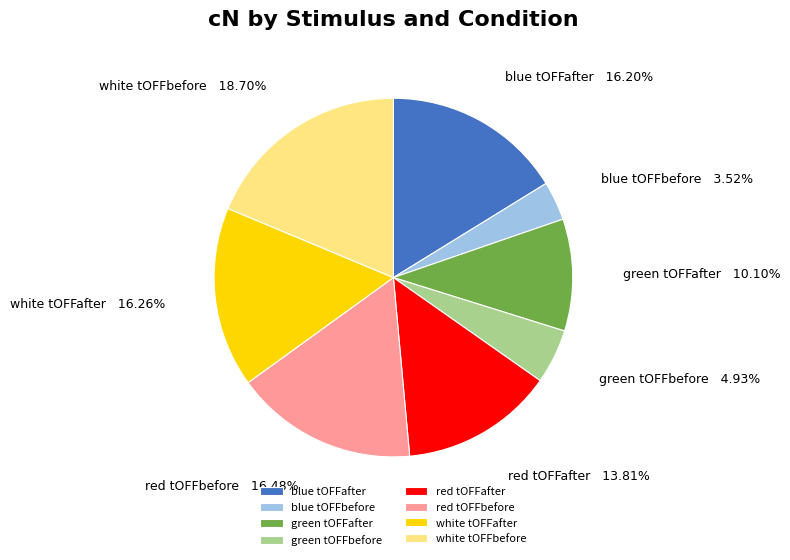

How many slices are in this pie chart?

8